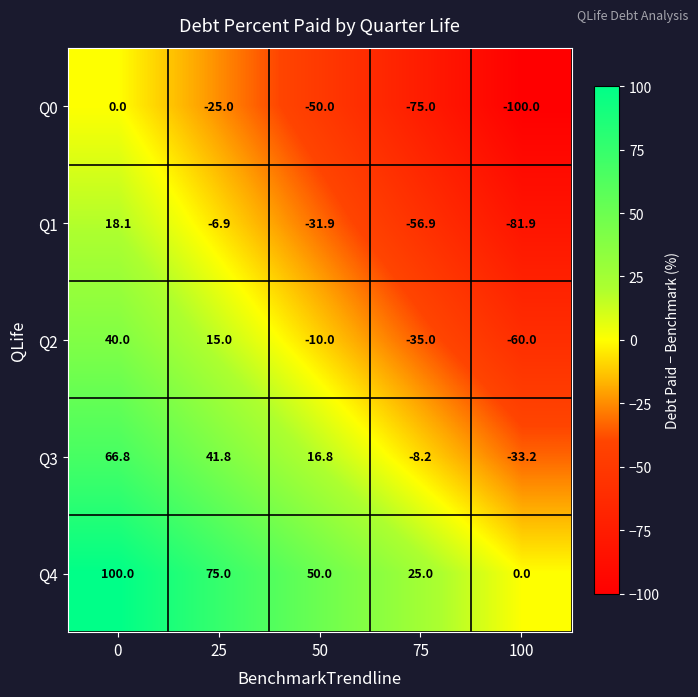

Rank the series at 0 from highest to lowest value.

Q4, Q3, Q2, Q1, Q0